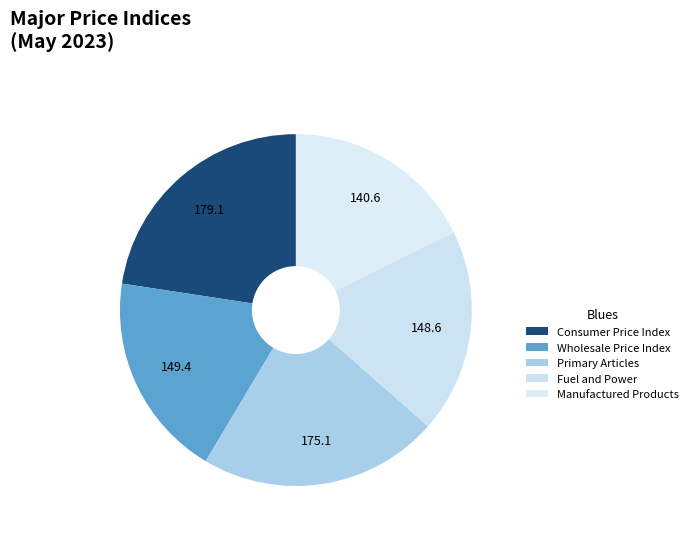

What is the change in value from Primary Articles to Manufactured Products?

-34.5